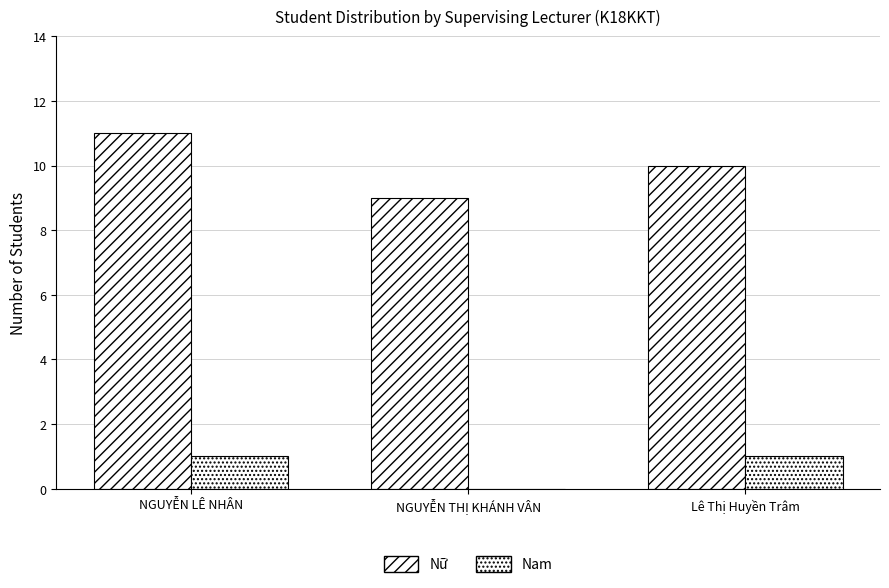

Count the number of categories in the chart.

3